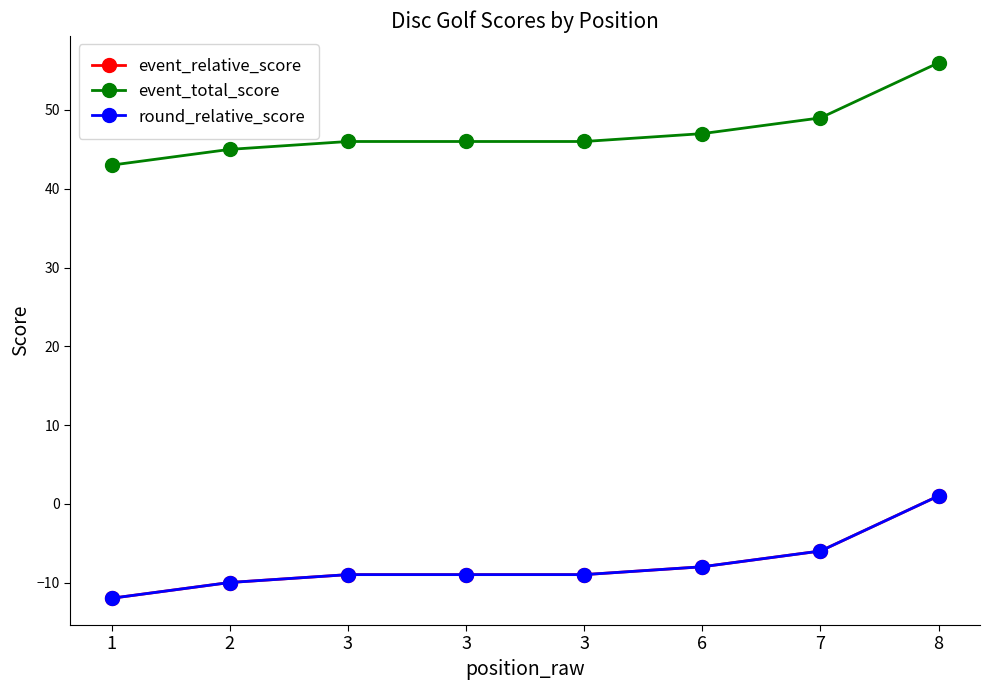

Does the chart have visible grid lines?

No